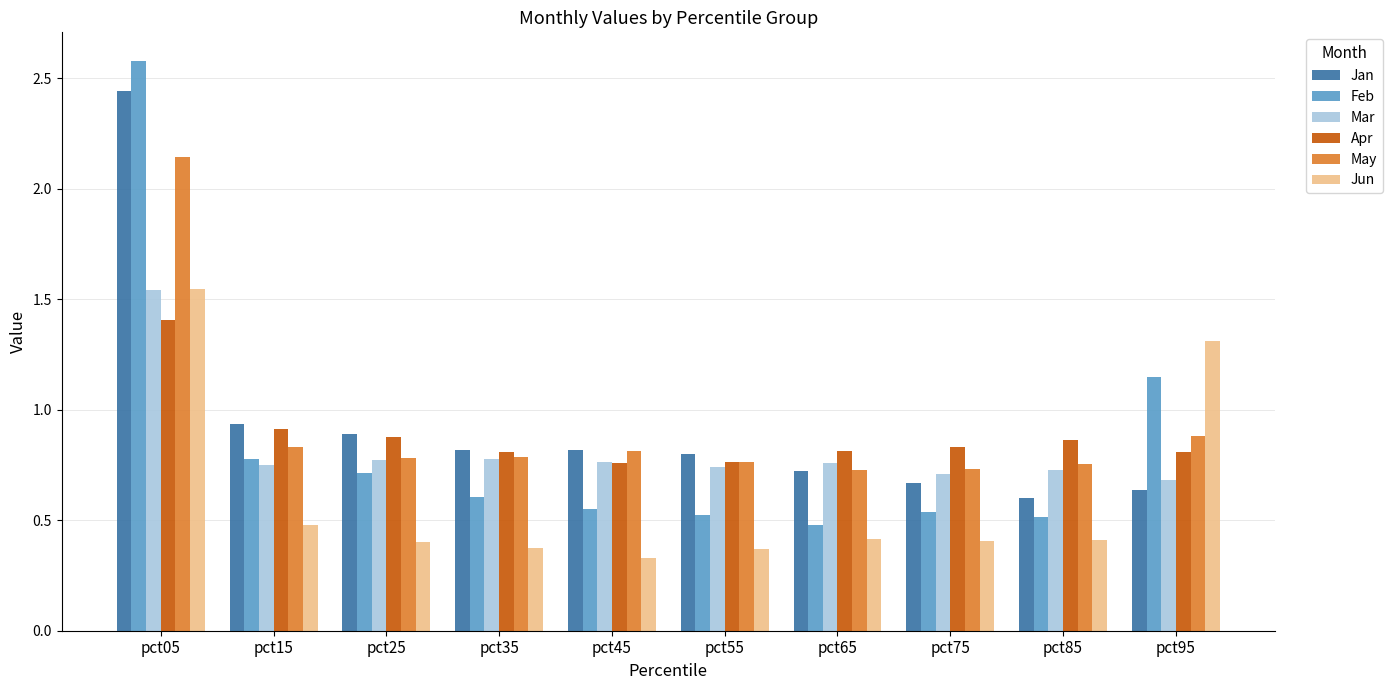

At how many categories does at least one series exceed 1?

2